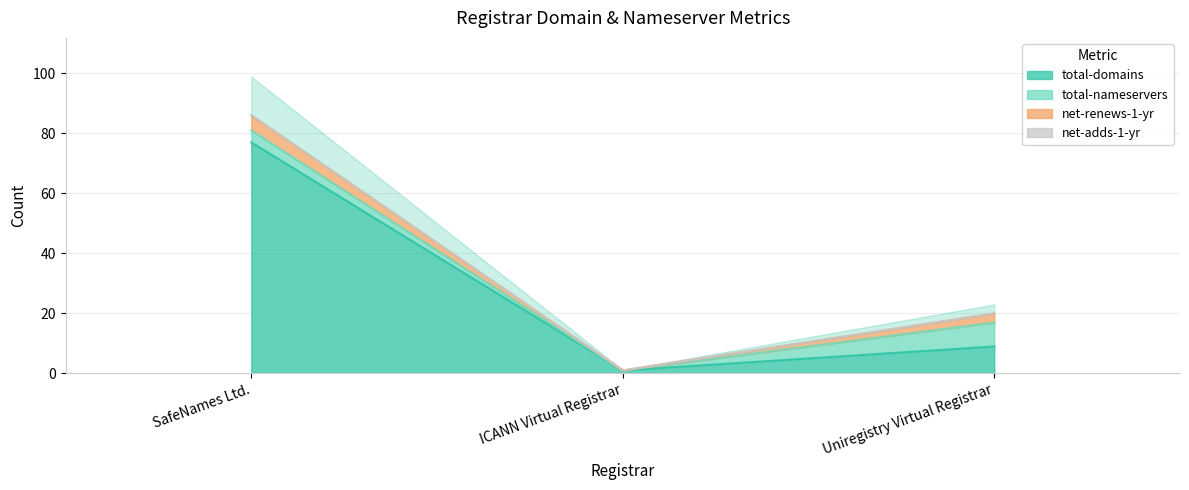

What is the minimum value for total-domains?

1